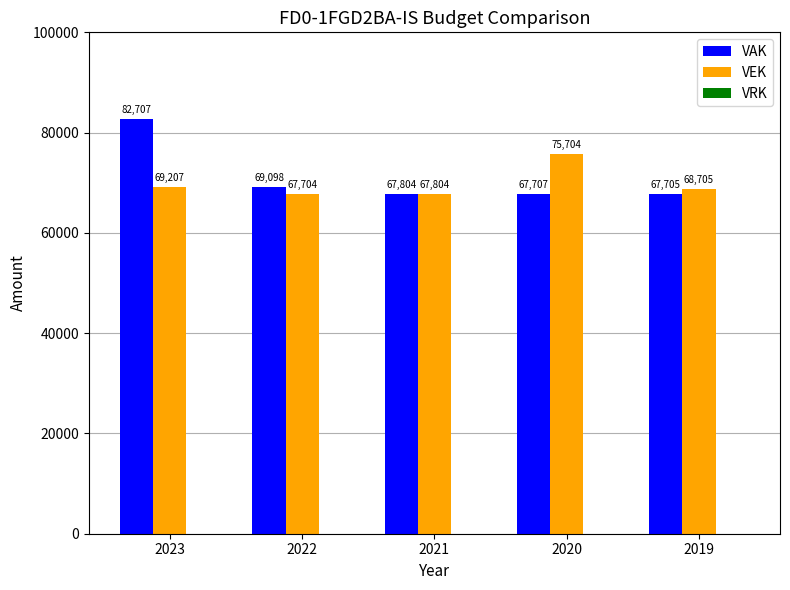

How many bars are there in each group?

2